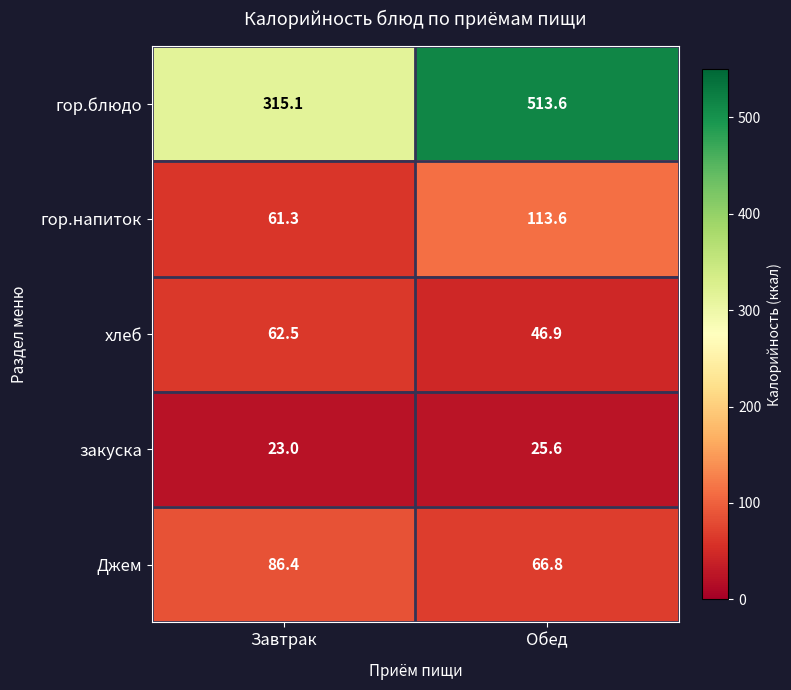

What is the difference between the Джем values at Завтрак and Обед?

19.6